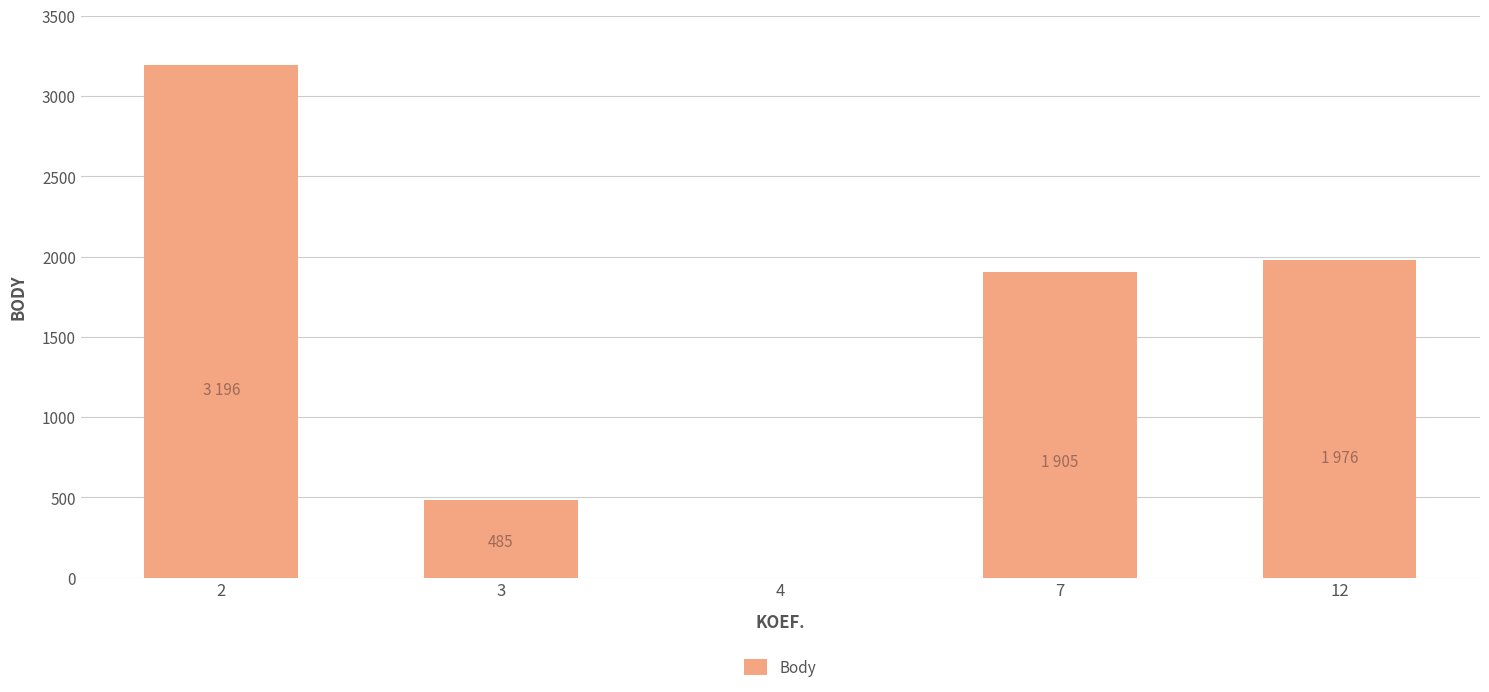

What is the change in value from 3 to 12?

+1491